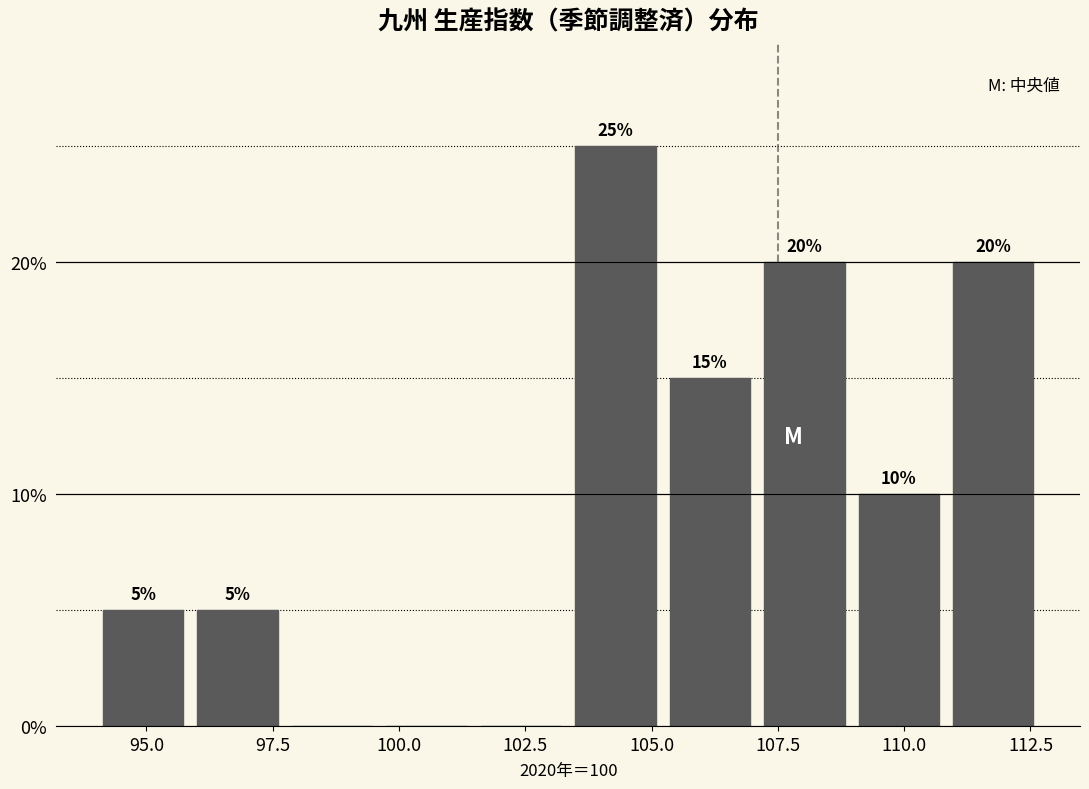

Read against the x-axis, roughly where is the centre of the tallest bar?

104.5